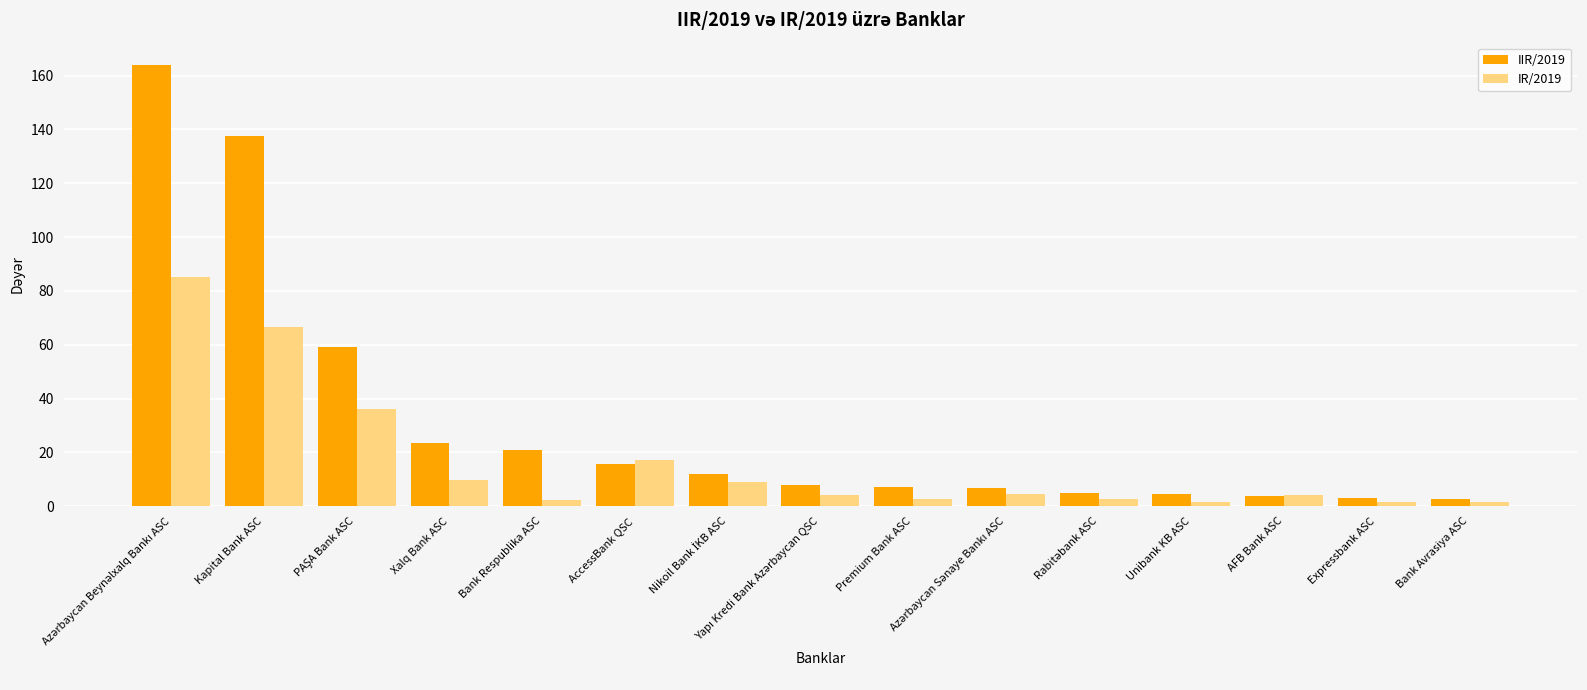

Rank the series by their maximum value, from lowest to highest.

IR/2019, IIR/2019